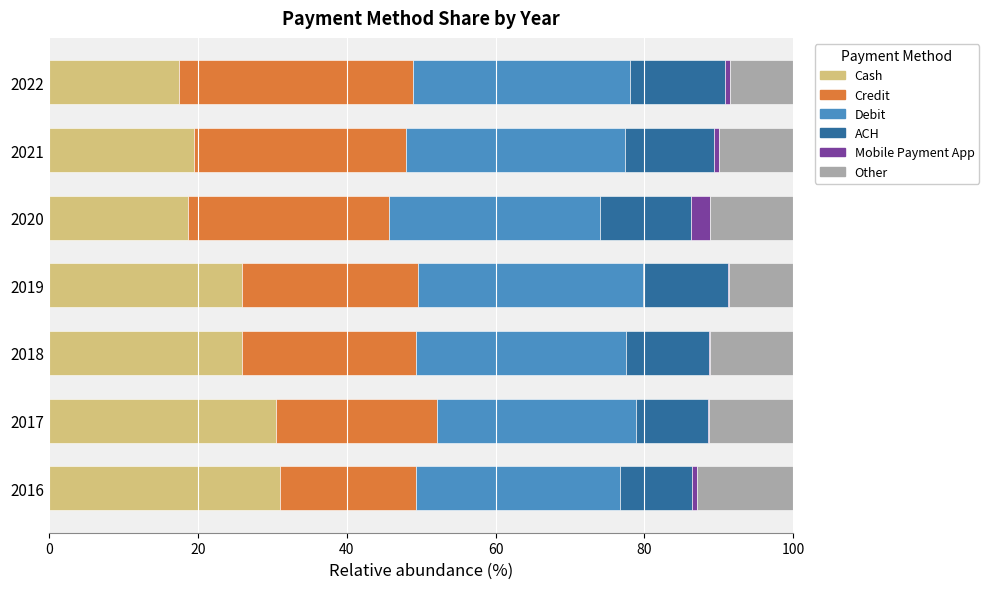

How many data points does each series have?

7